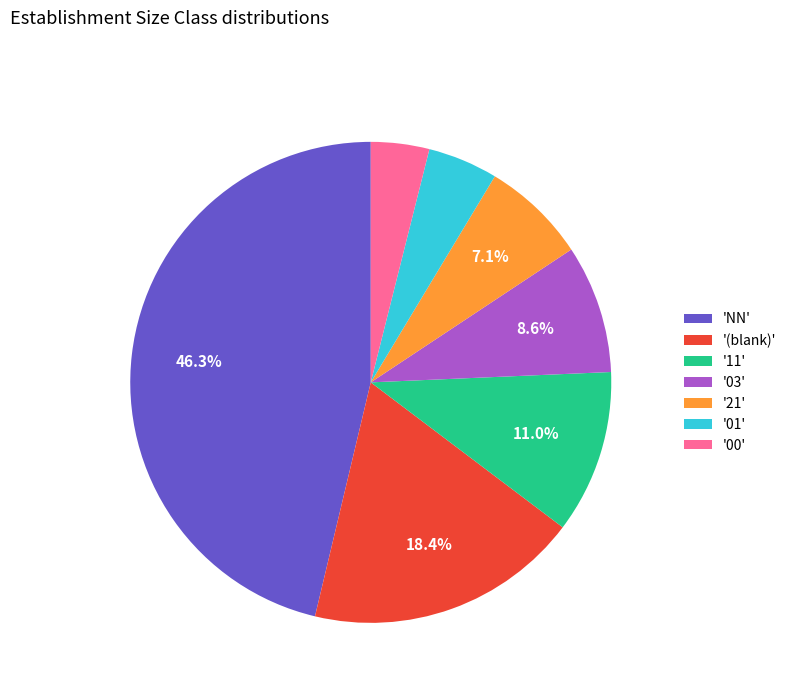

Approximately how many times larger is the value at '03' compared to '11'?

0.8